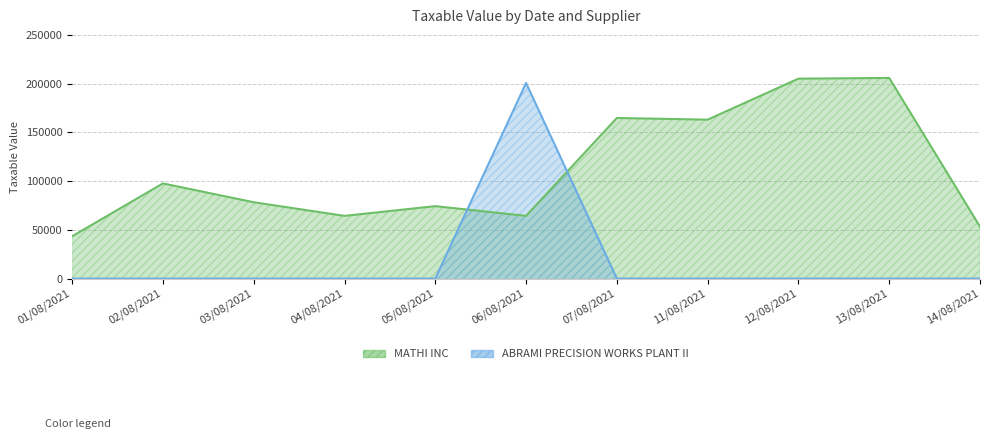

The value of ABRAMI PRECISION WORKS PLANT II at 13/08/2021 is -86242.2. True or false?

False